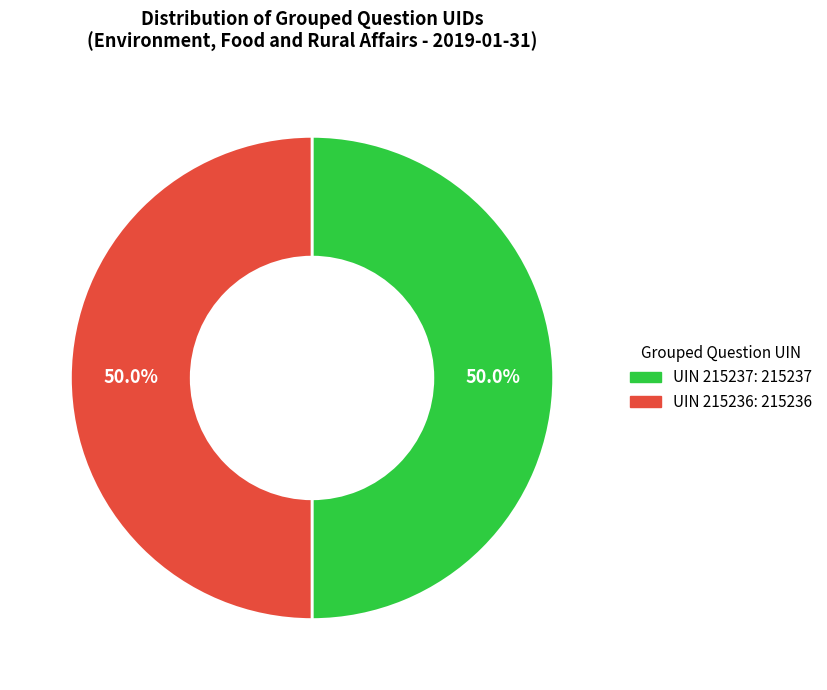

How many segments does this pie chart have?

2